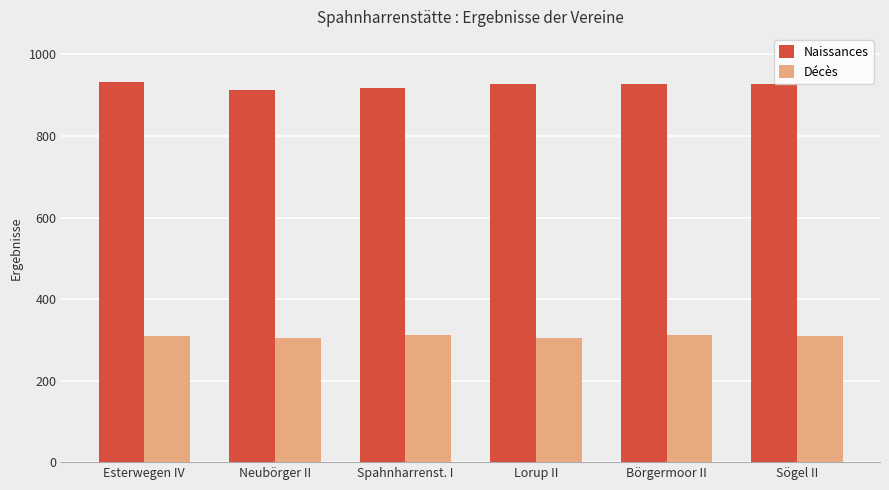

At Börgermoor II, list the series in order from largest to smallest.

Naissances, Décès